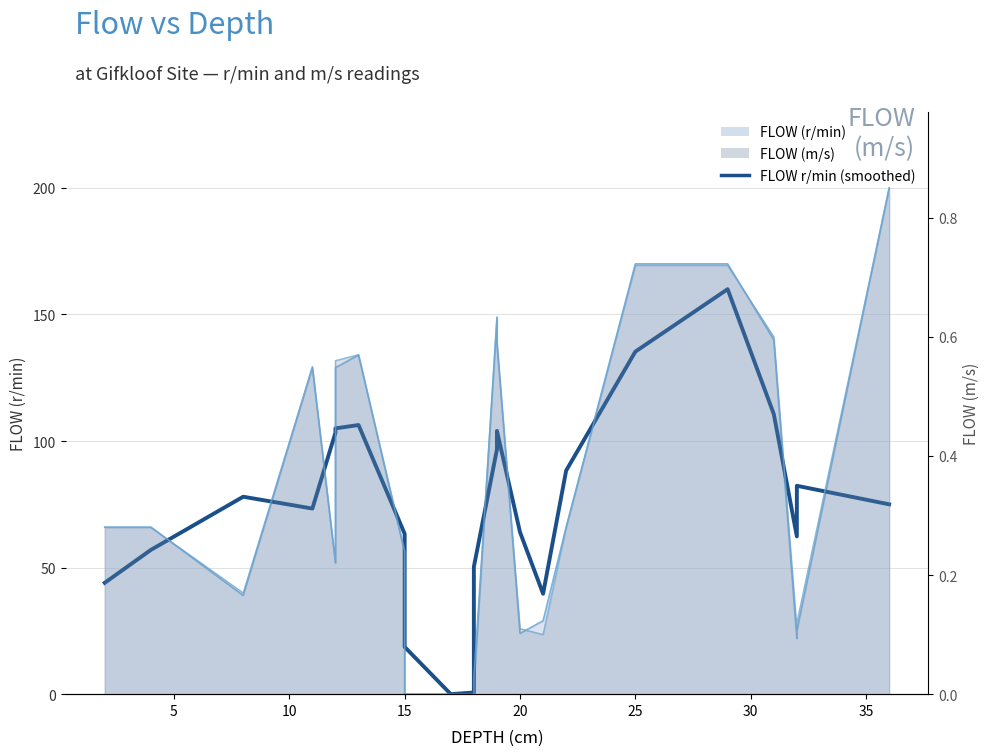

At how many categories does at least one series exceed 179?

1